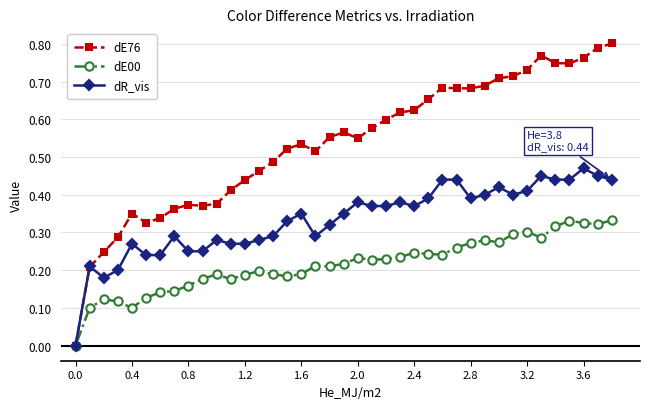

Rank the series by their average value, from highest to lowest.

dE76, dR_vis, dE00